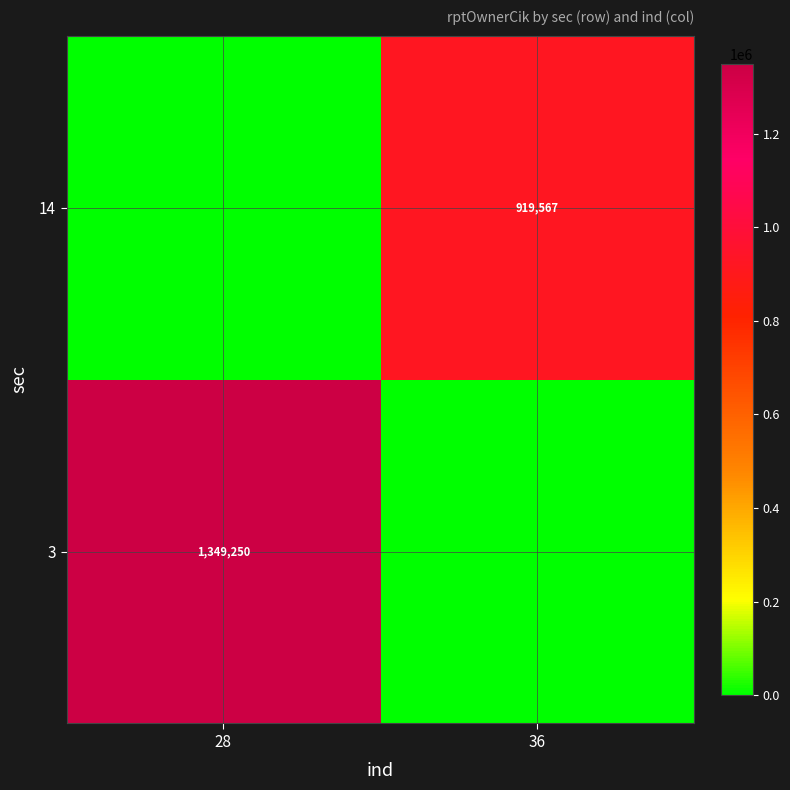

What is the spread (max minus min) of values at 36?

919567